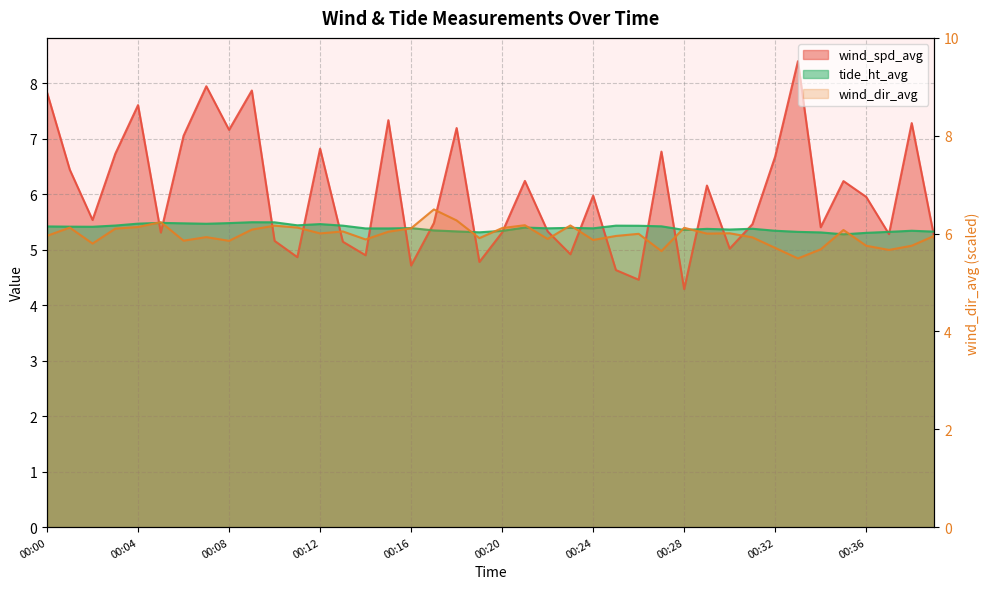

Count the tide_ht_avg values in the range 5 to 6.

40